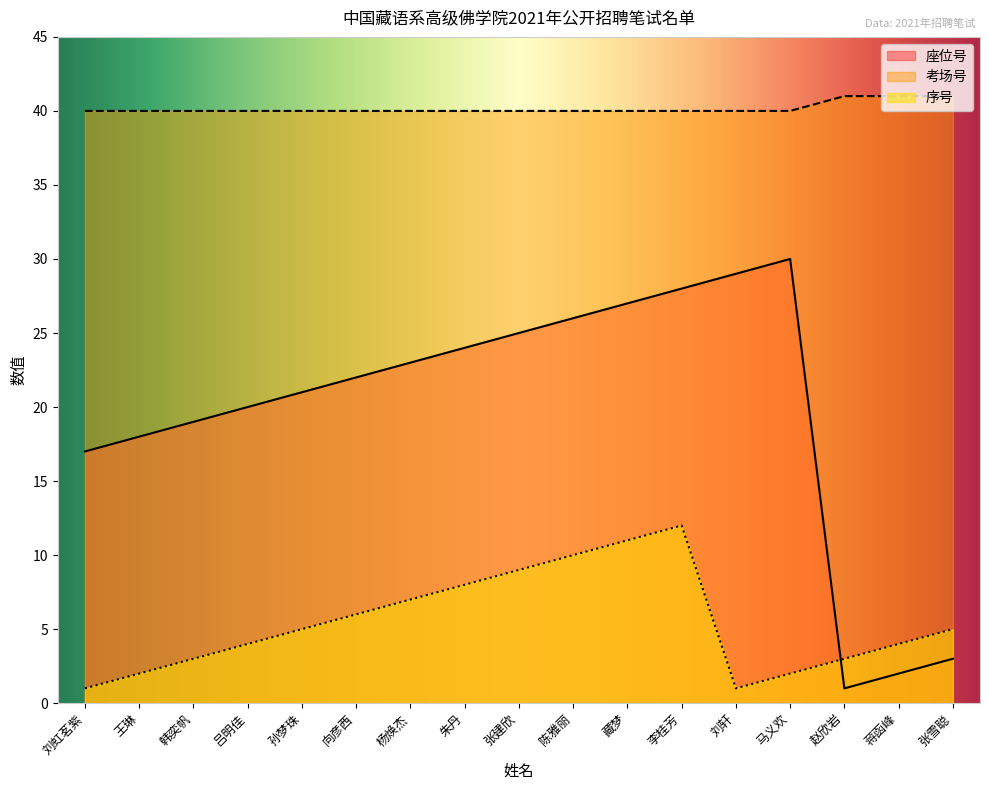

What is the spread (max minus min) of values at 刘轩?

39